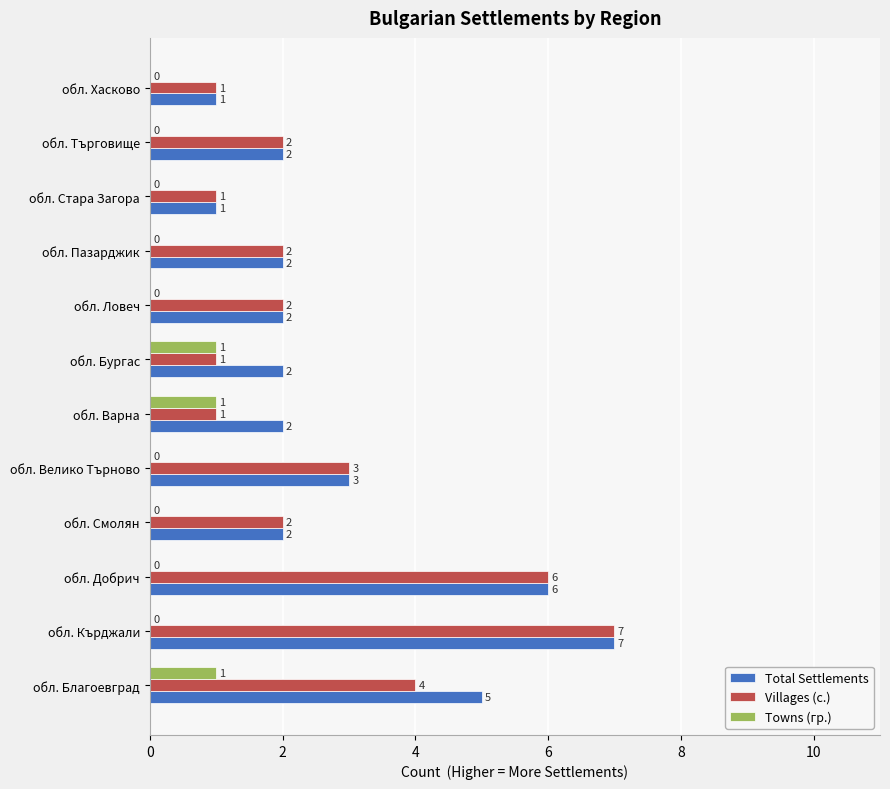

Which series has the largest total across all categories?

Total Settlements